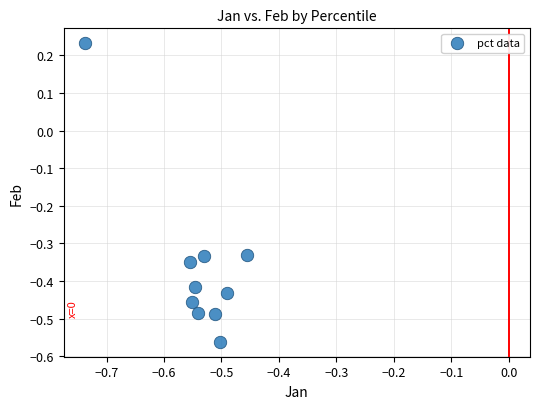

What is the range of X values (max minus min)?

0.3